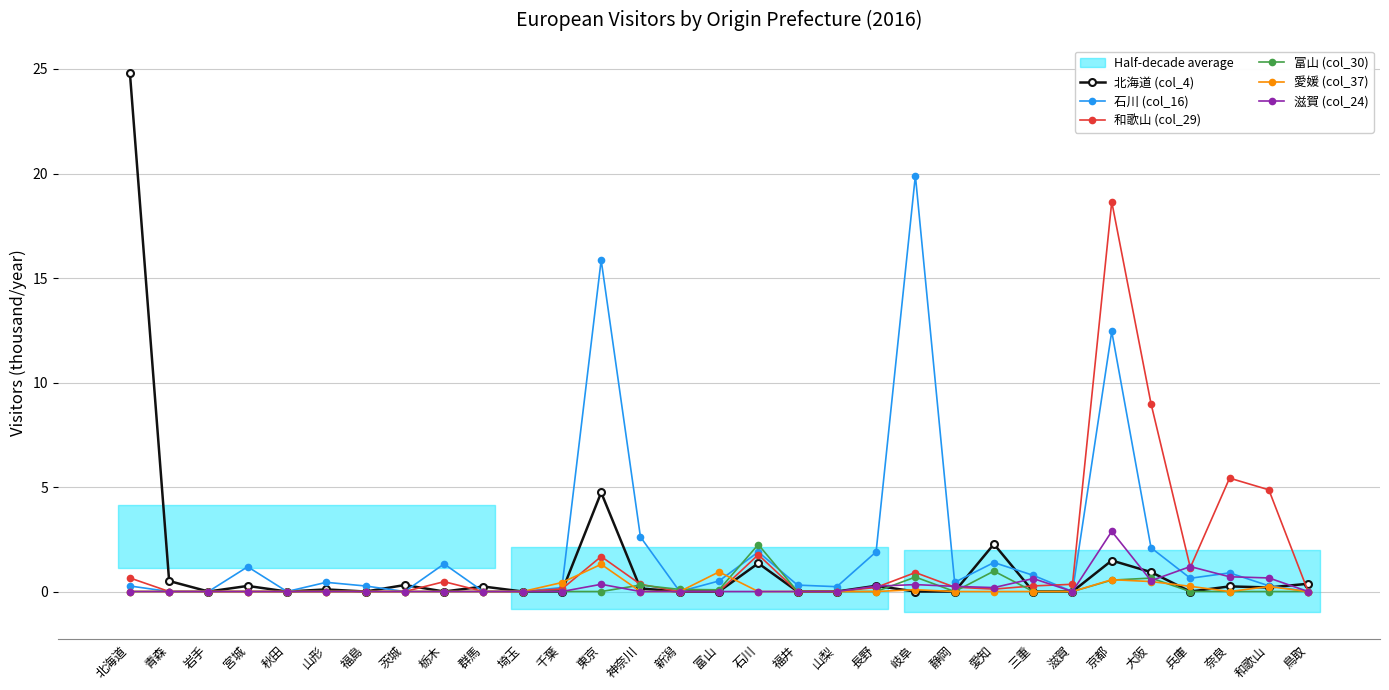

What is the sum of all 富山 (col_30) values?

5.6